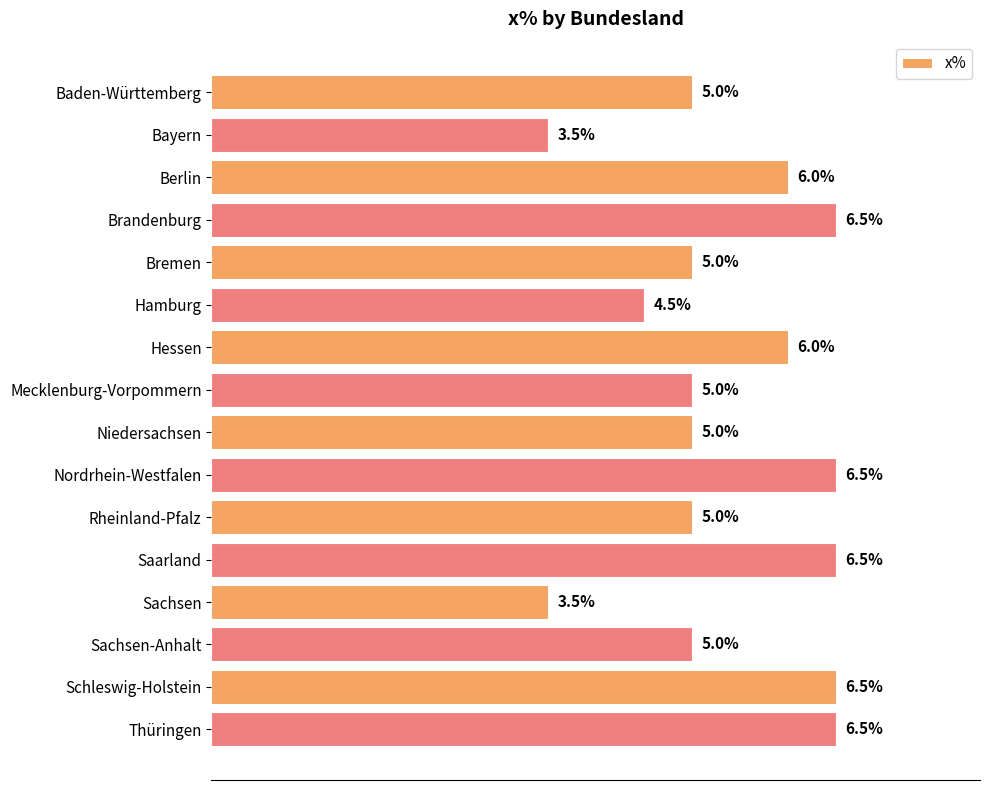

Does the chart contain any negative values?

No